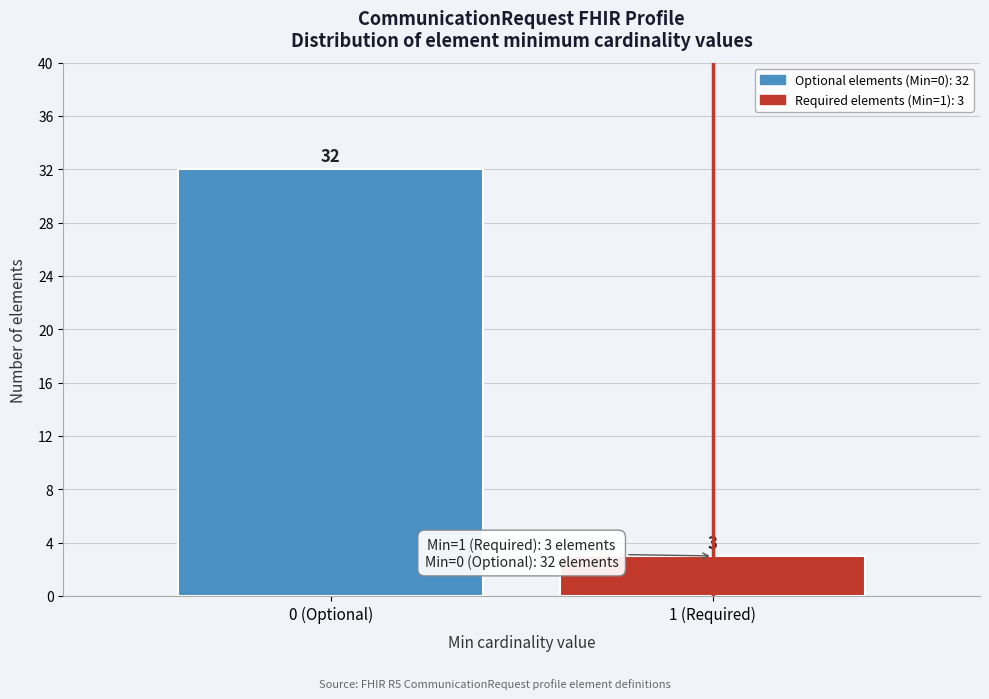

Reading left to right, transcribe all the data shown in this chart.

0 (Optional)=32	1 (Required)=3